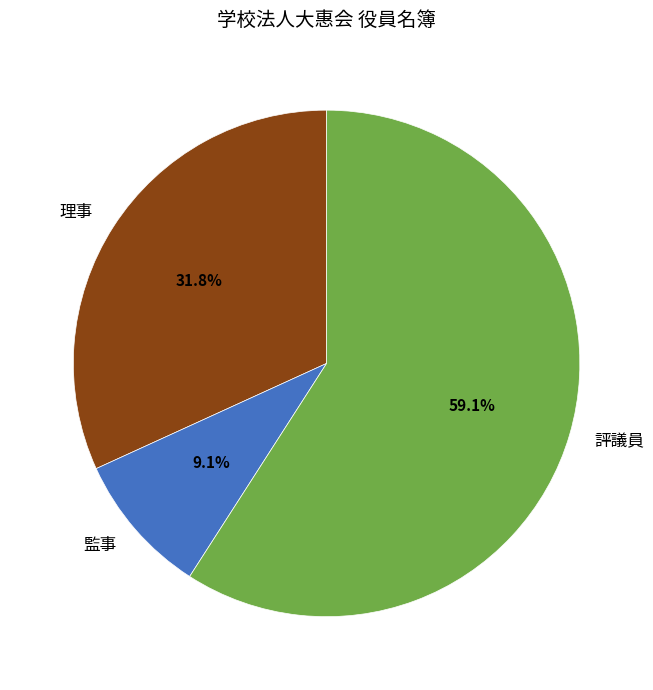

To the nearest percent, what percentage of the pie is 監事?

9%